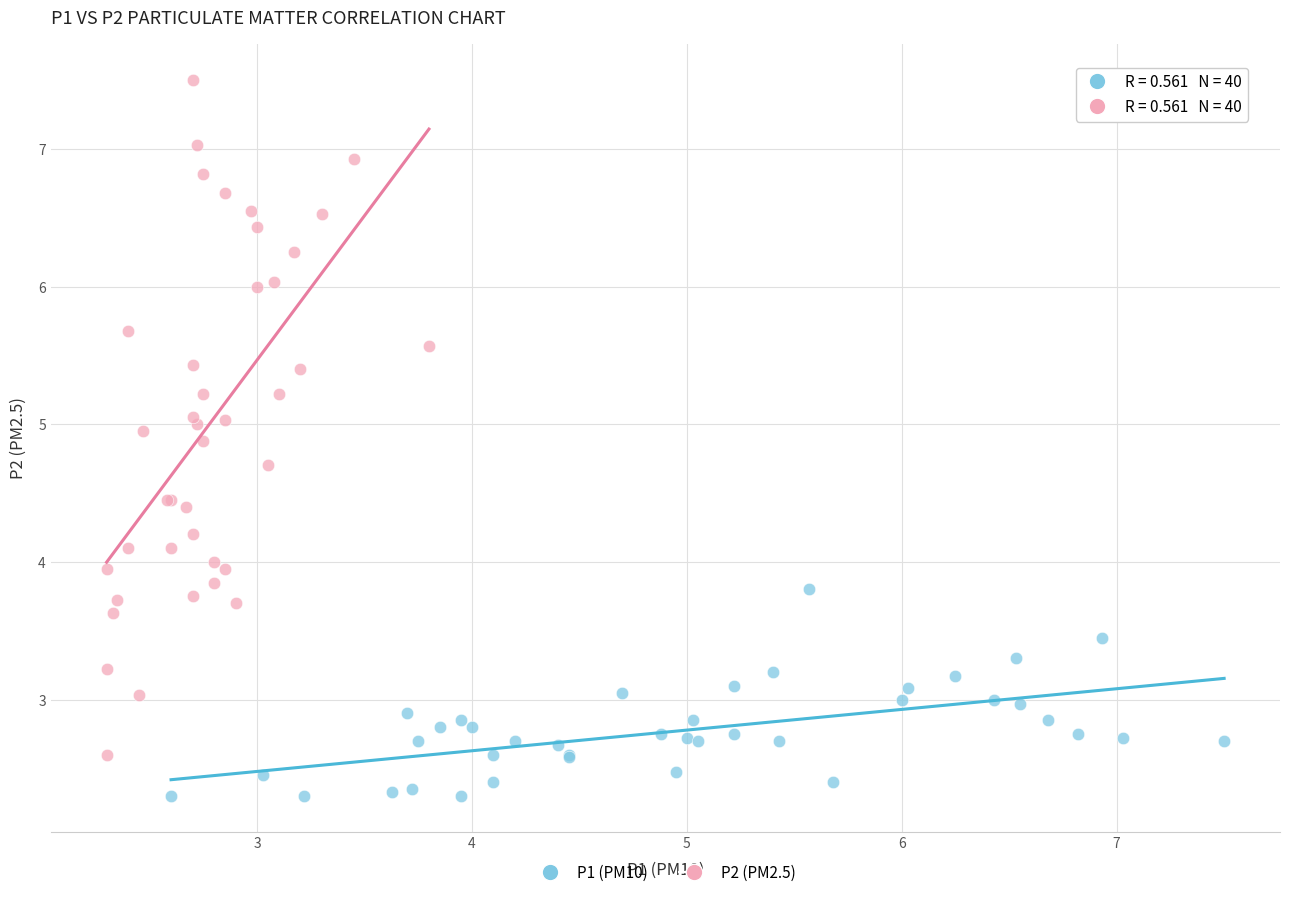

Which series has the widest spread of Y values?

P2 (PM2.5)